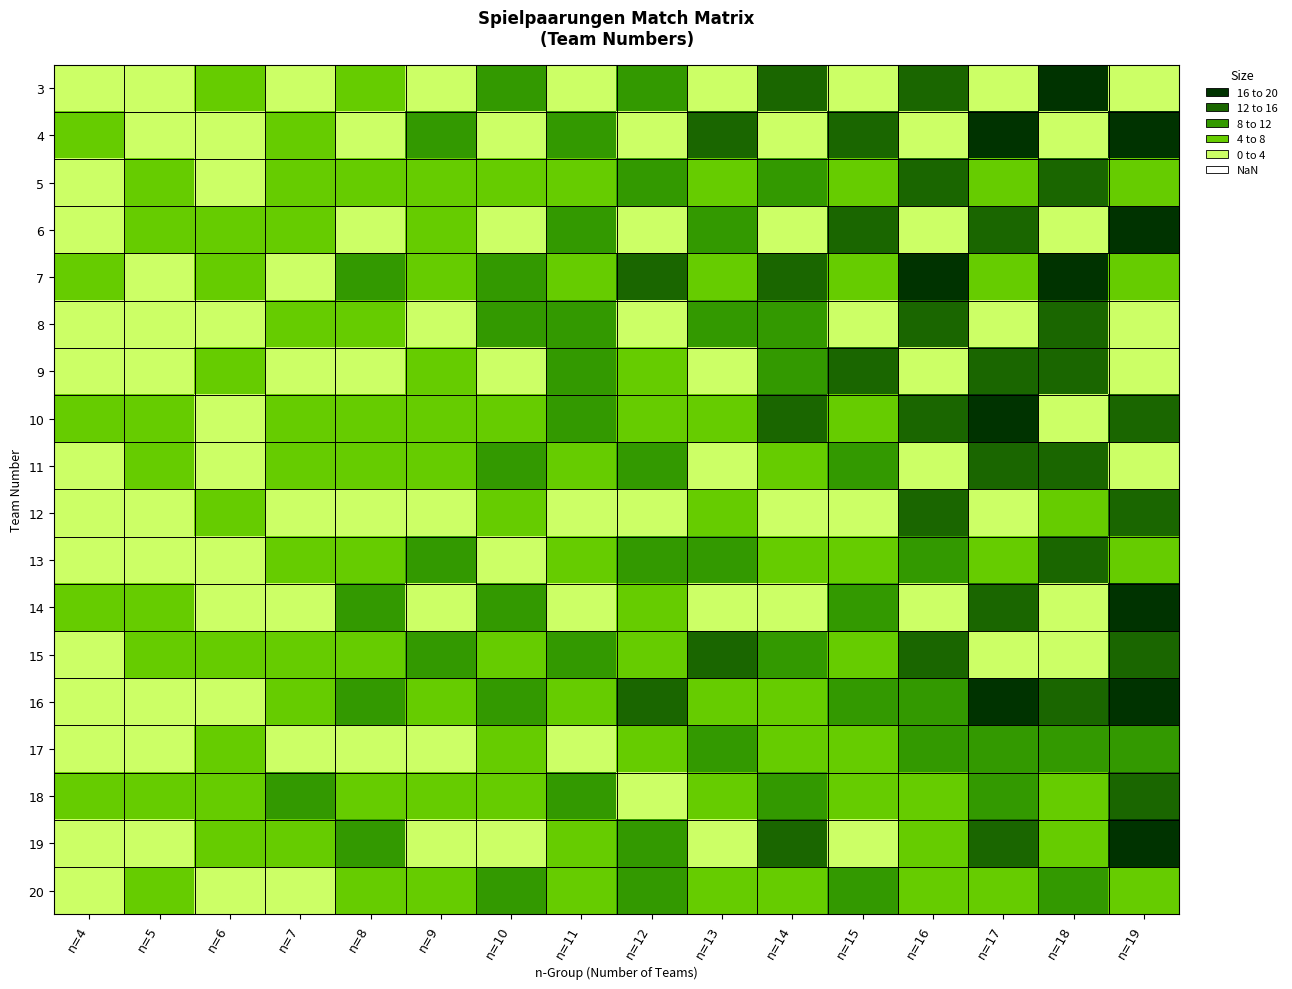

Rank the series at n=8 from highest to lowest value.

19, 14, 7, 16, 3, 20, 13, 18, 5, 10, 8, 11, 15, 12, 17, 4, 6, 9